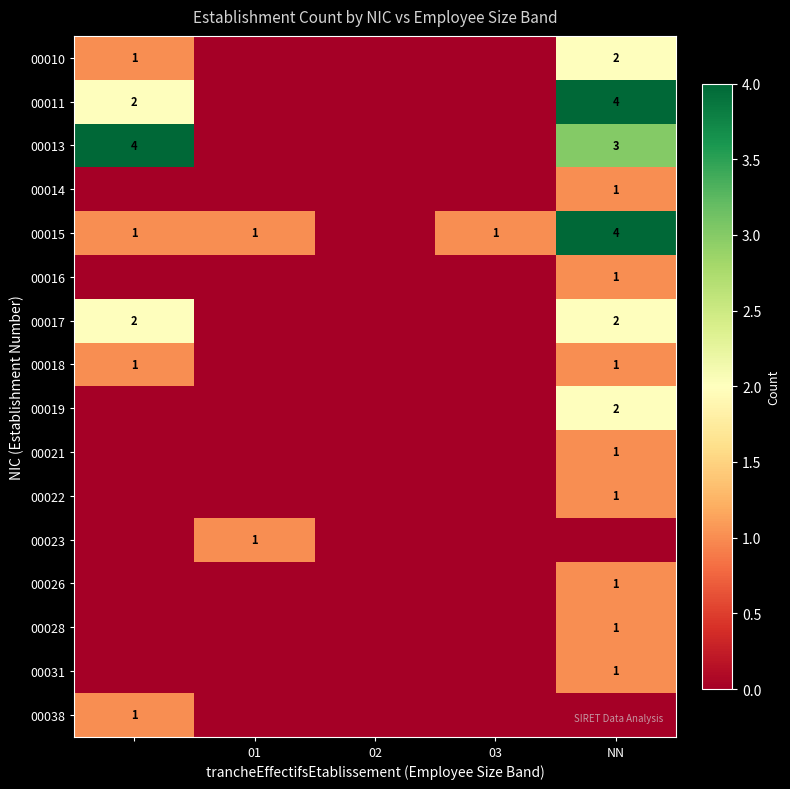

Is it true that 00018 equals 2 at NN?

False